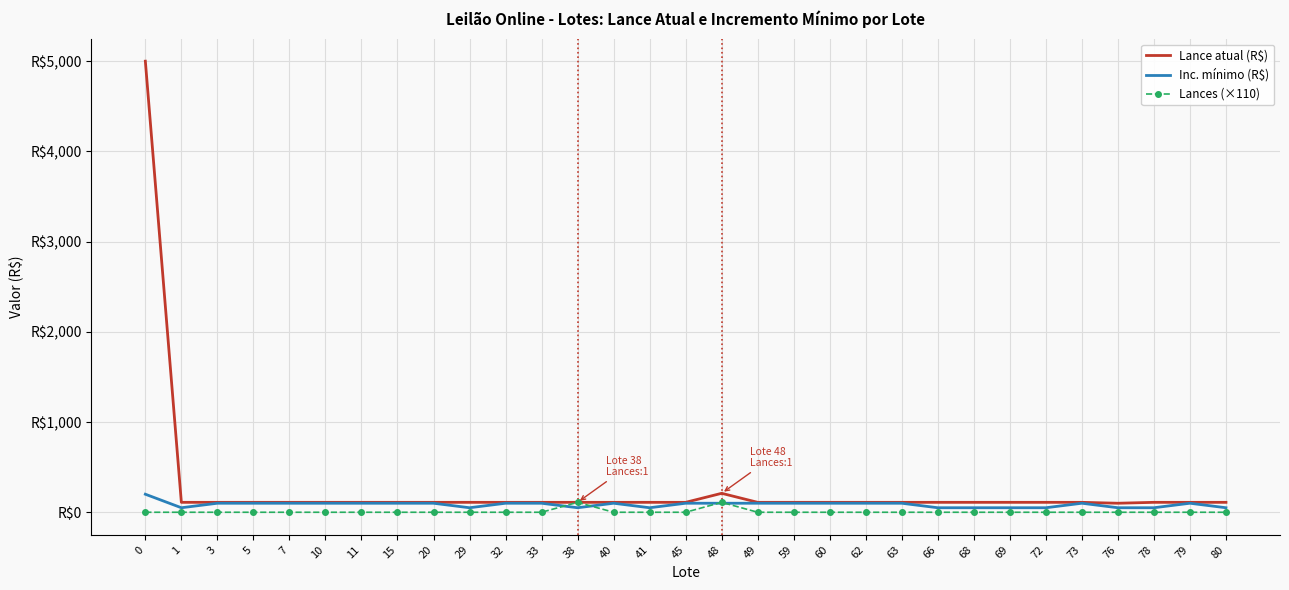

At 66, list the series in order from largest to smallest.

Lance atual (R$), Inc. mínimo (R$), Lances (×110)